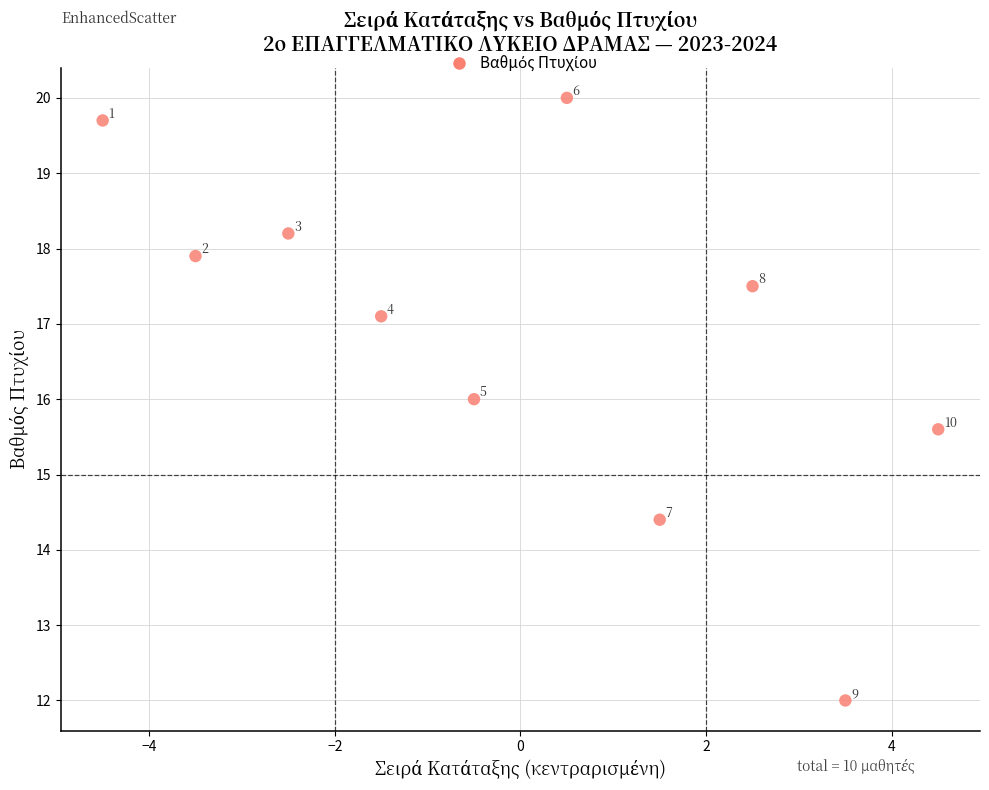

What Y value in the scatter plot is closest to 16?

16.0